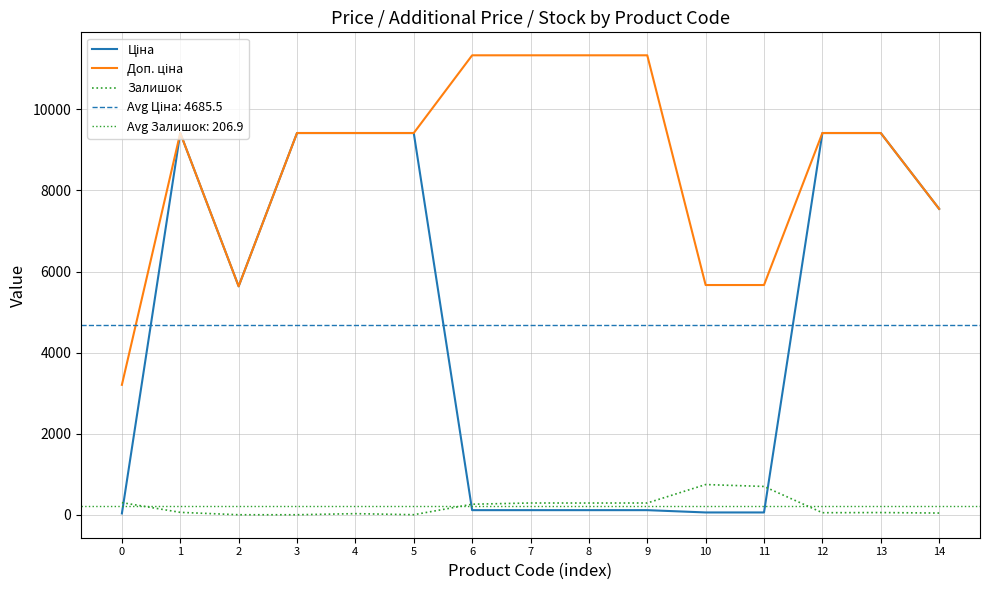

What are all the series names shown in the legend?

Ціна, Доп. ціна, Залишок